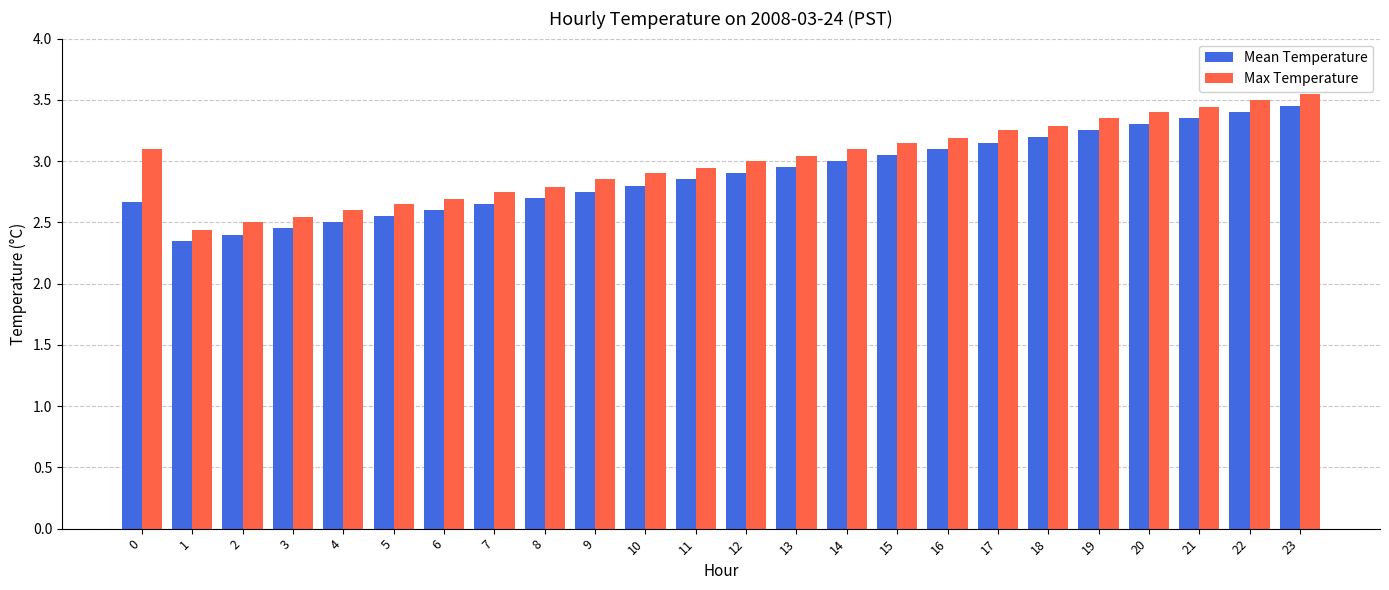

Is the value of Mean Temperature at 20 greater than the value of Max Temperature at 9?

Yes